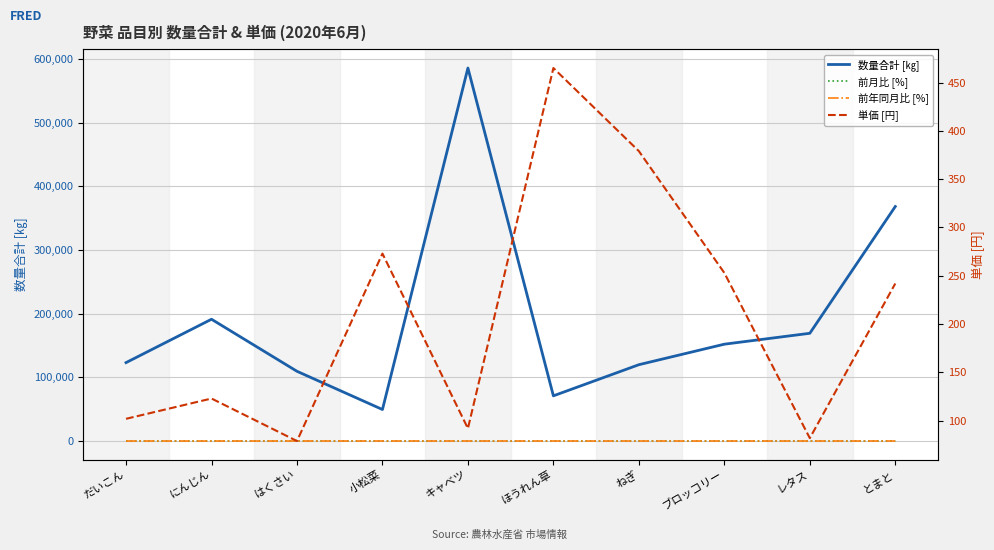

Between レタス and ほうれん草, which is larger?

レタス